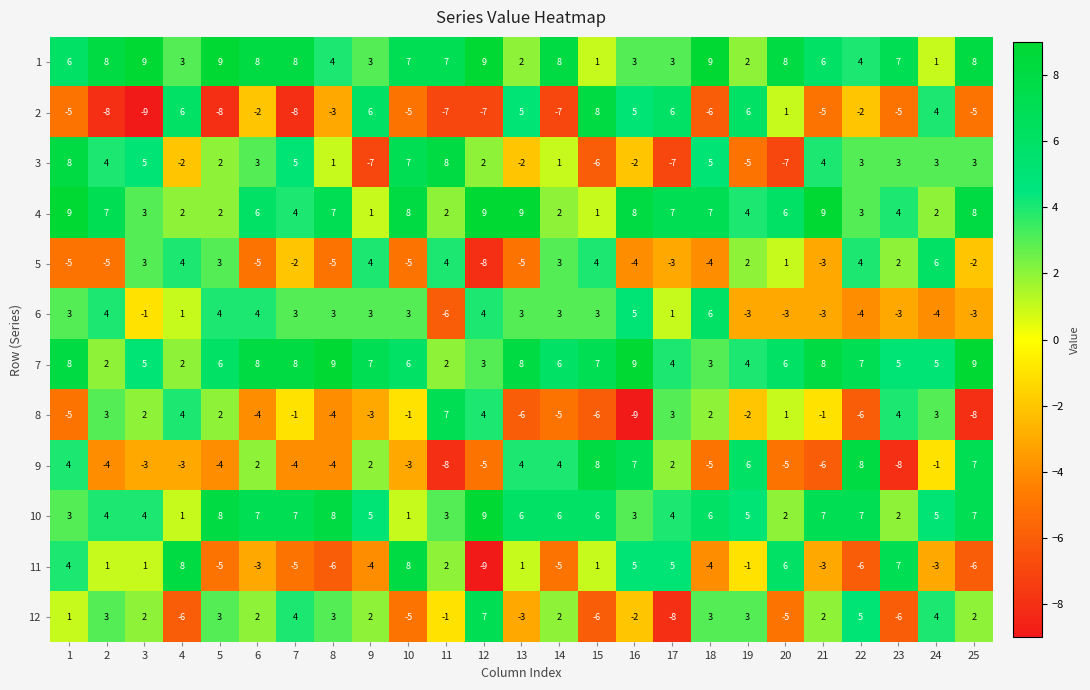

Which series has the largest total across all categories?

7